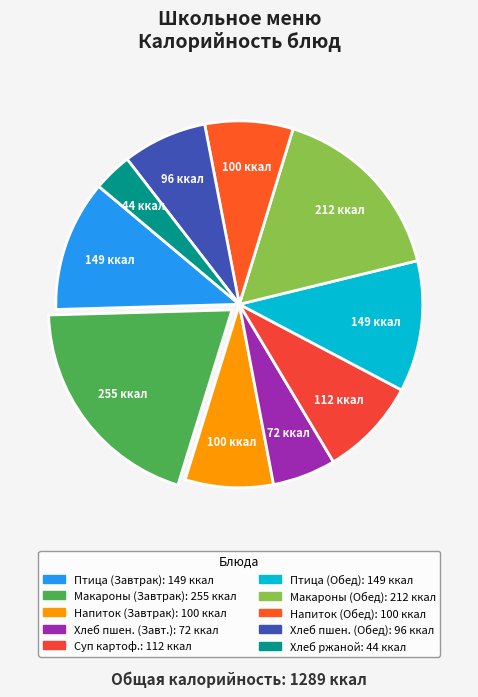

How many segments does this pie chart have?

10